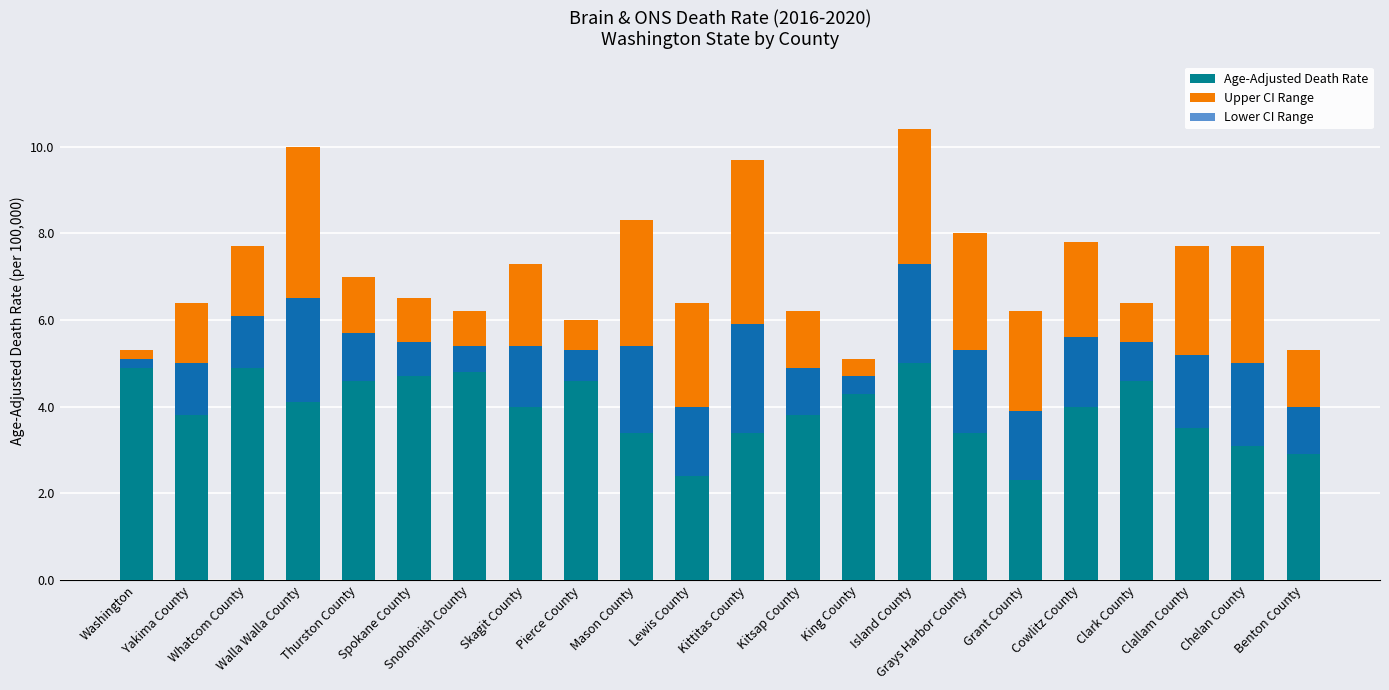

How many bars are there in total?

66